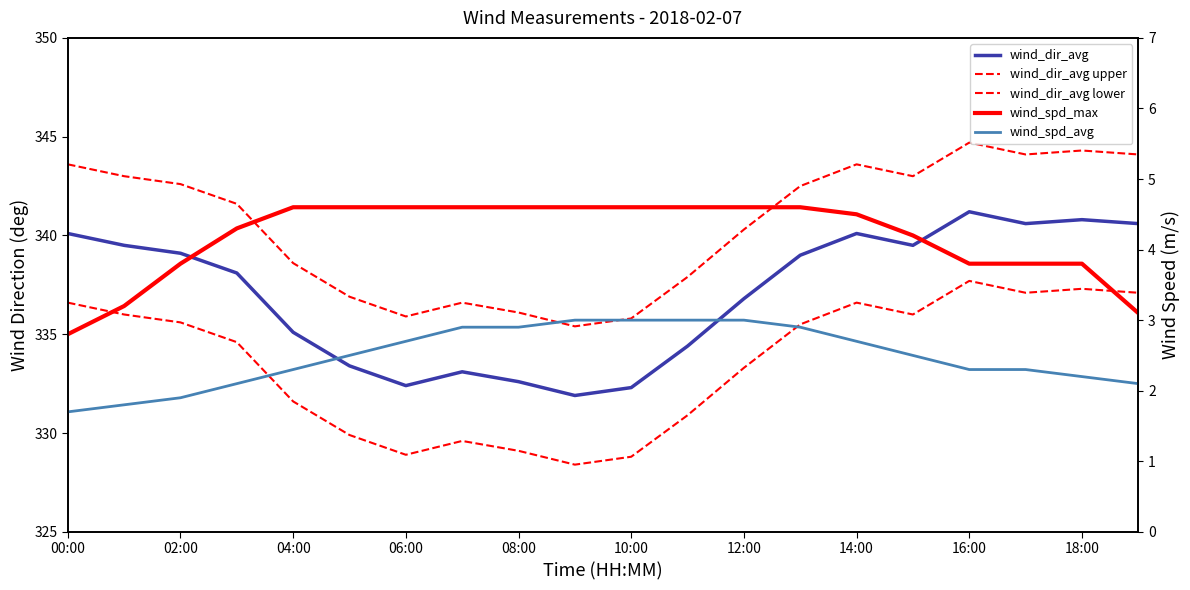

How many categories are shown in the chart?

20